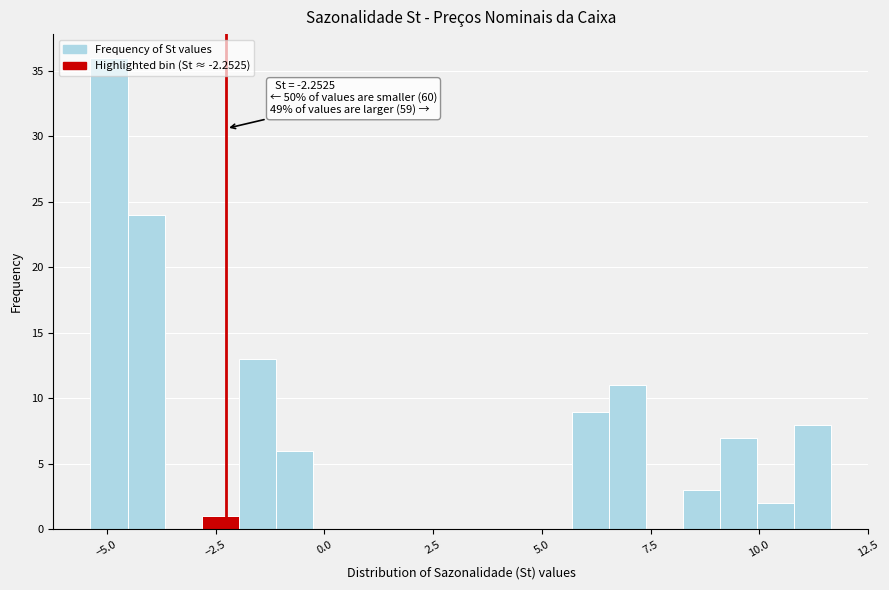

Around what value on the x-axis is the tallest bar? Give the approximate position of its centre, as read against the axis.

-5.0